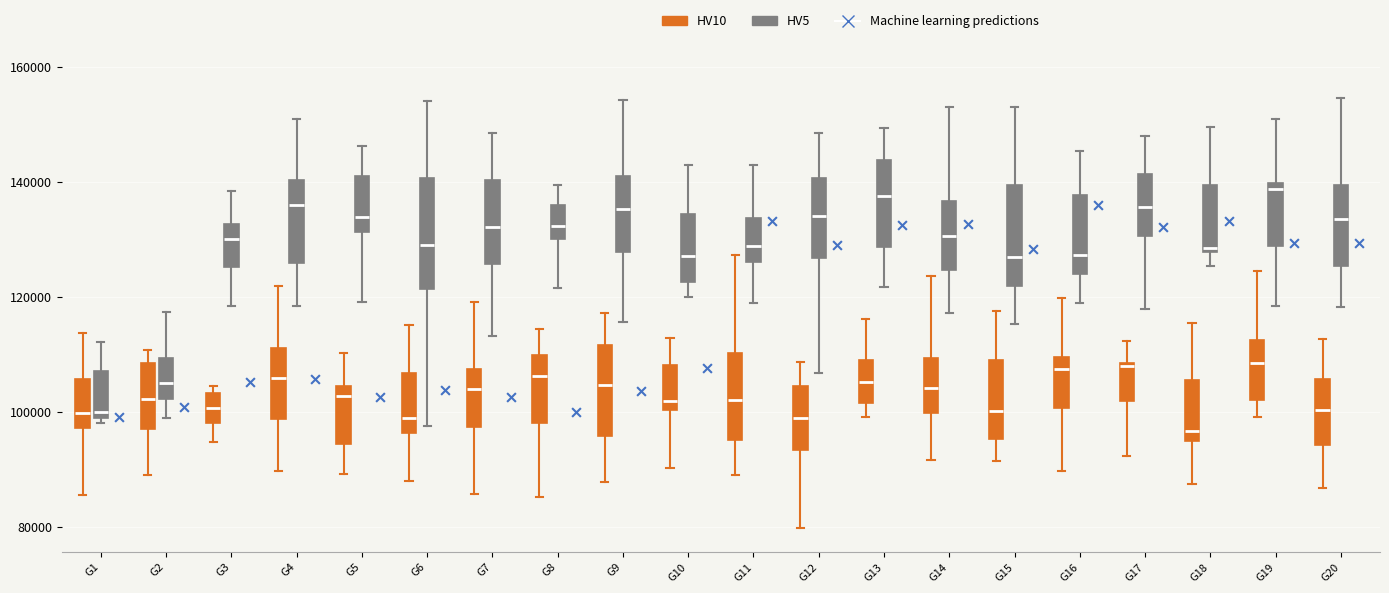

Where does the lower whisker of the box for G16 (HV5) end on the y-axis? The values are not printed on the chart, so give them approximately, as read against the axis.

120000